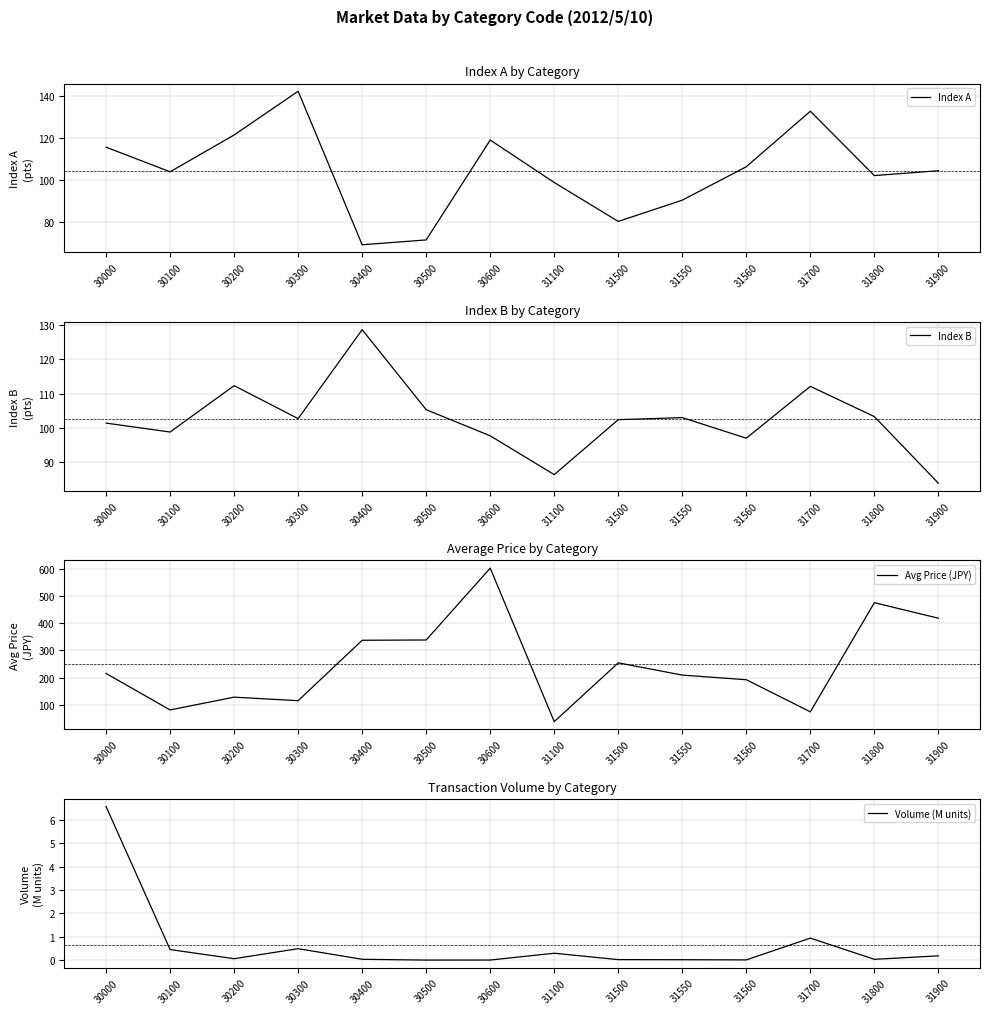

The Avg Price (JPY) series shows 475.0 at 31800. True or false?

True